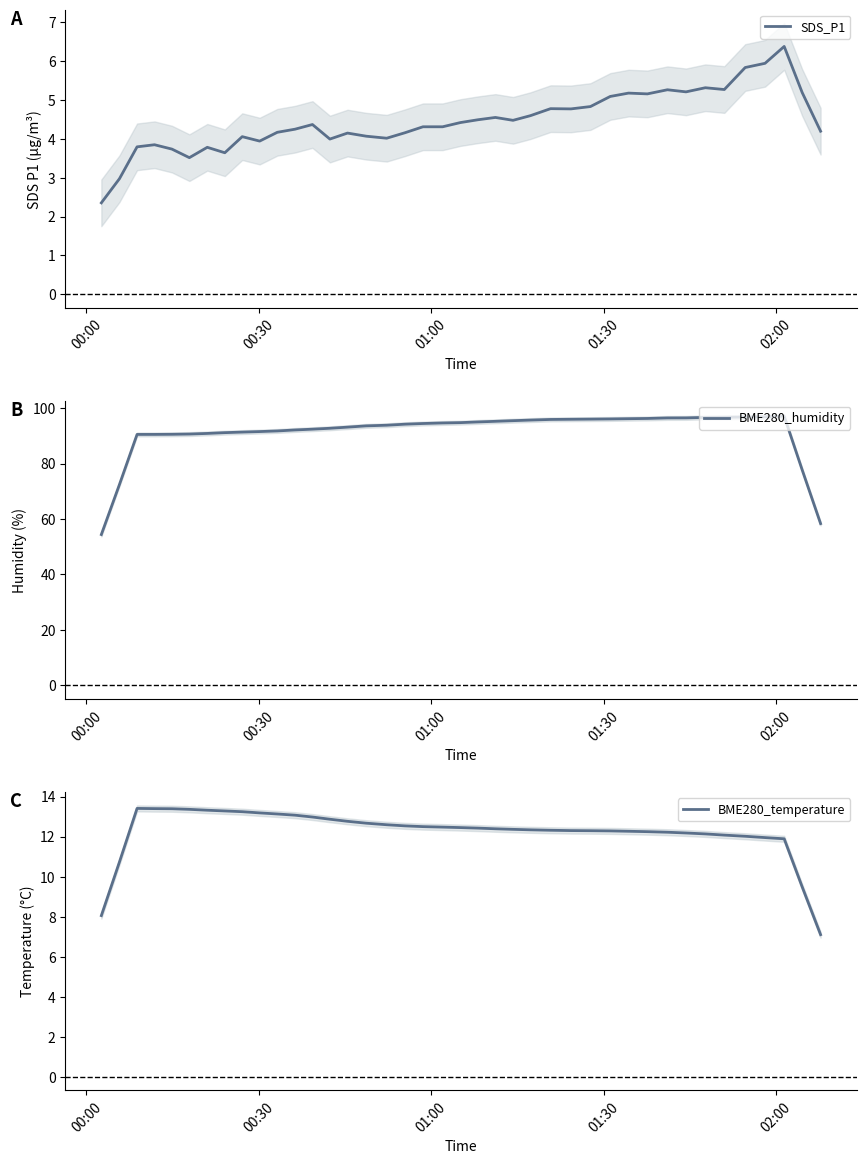

What is the lowest value of the BME280_temperature series?

7.1